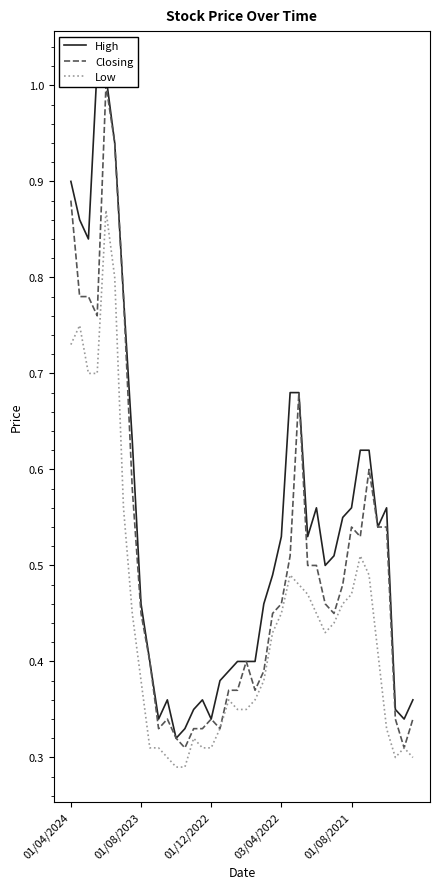

Where is Closing nearest to the value 0?

13